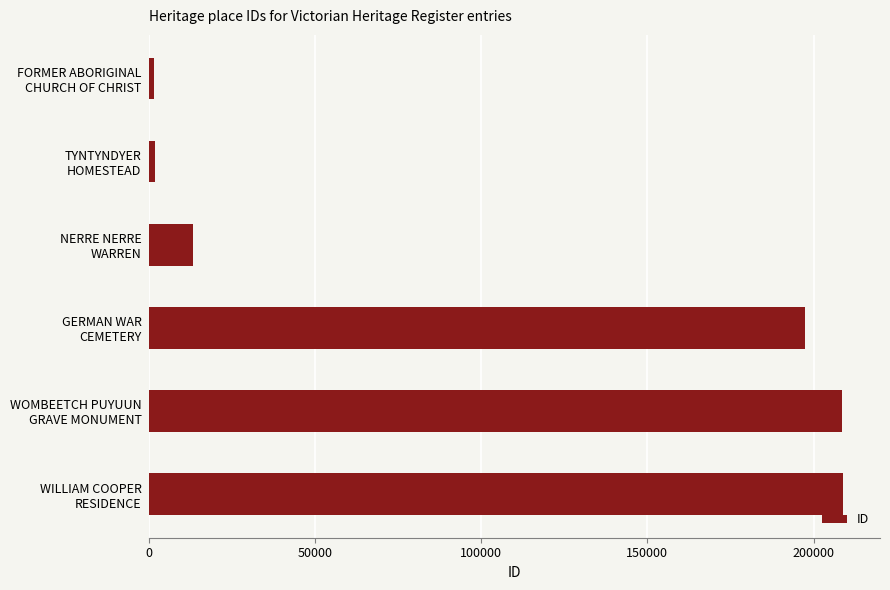

What is the difference between the maximum and minimum values?

207240